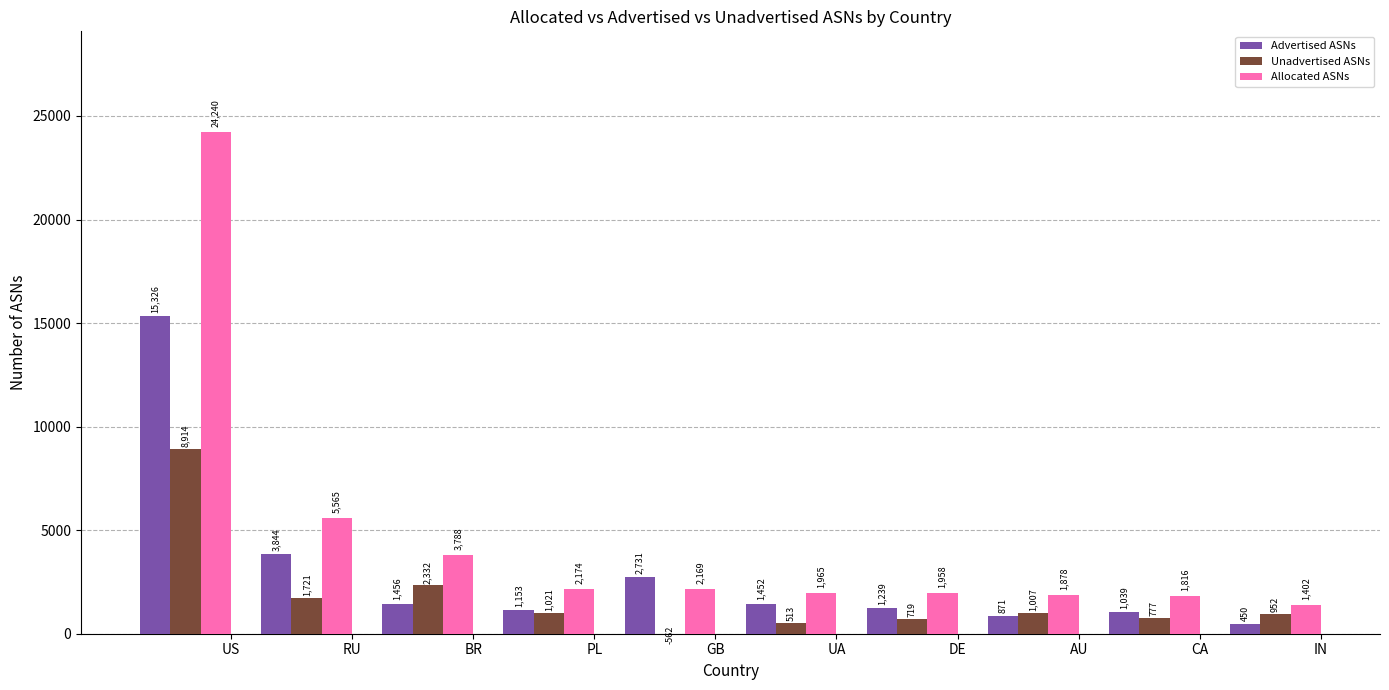

Between BR and UA, which is larger?

UA